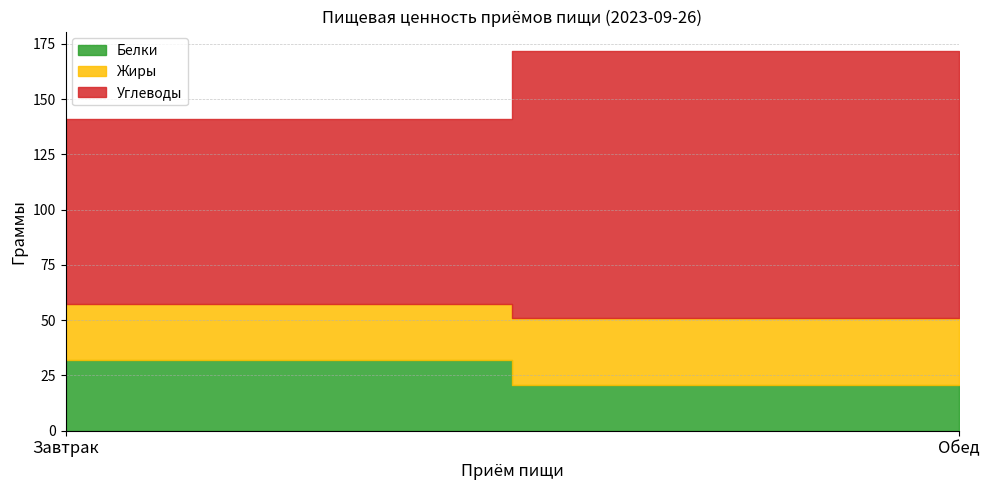

At Завтрак, list the series in order from smallest to largest.

Жиры, Белки, Углеводы